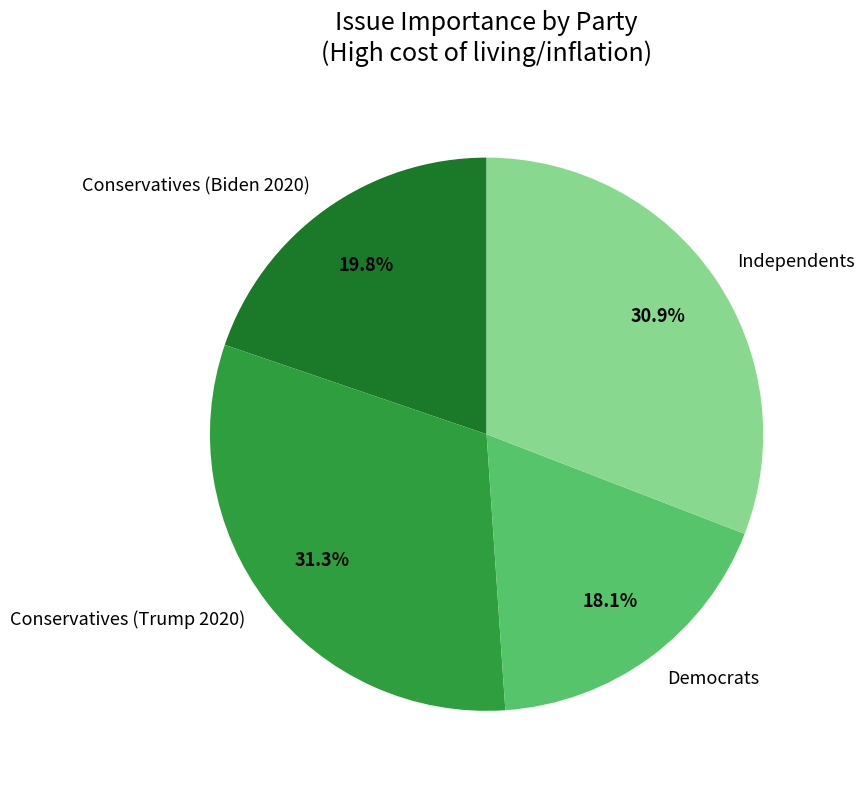

To the nearest percent, what portion does Democrats represent?

18%